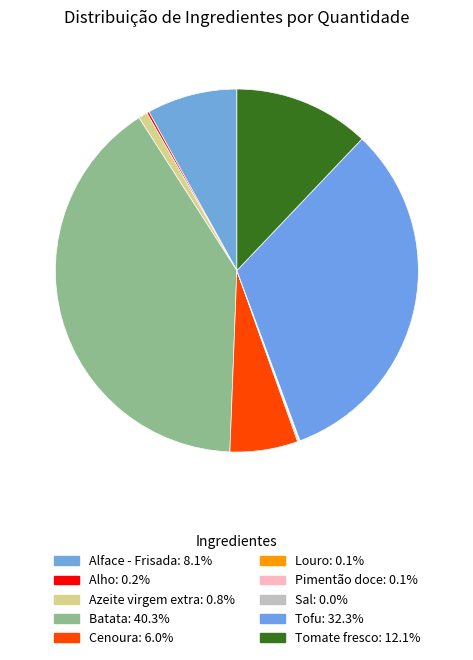

Does Alho account for over 50% of the chart?

No